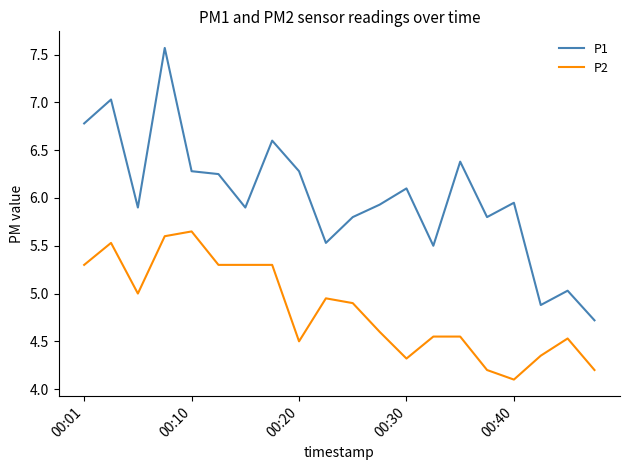

Which series has the largest total across all categories?

P1